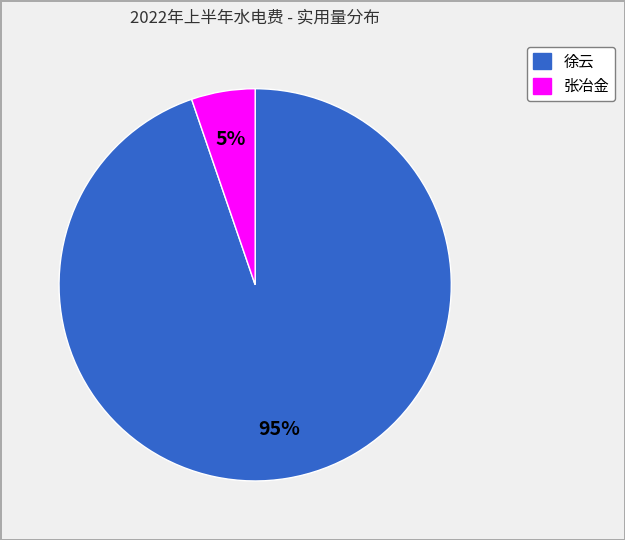

Rank the categories by value from highest to lowest.

徐云, 张冶金